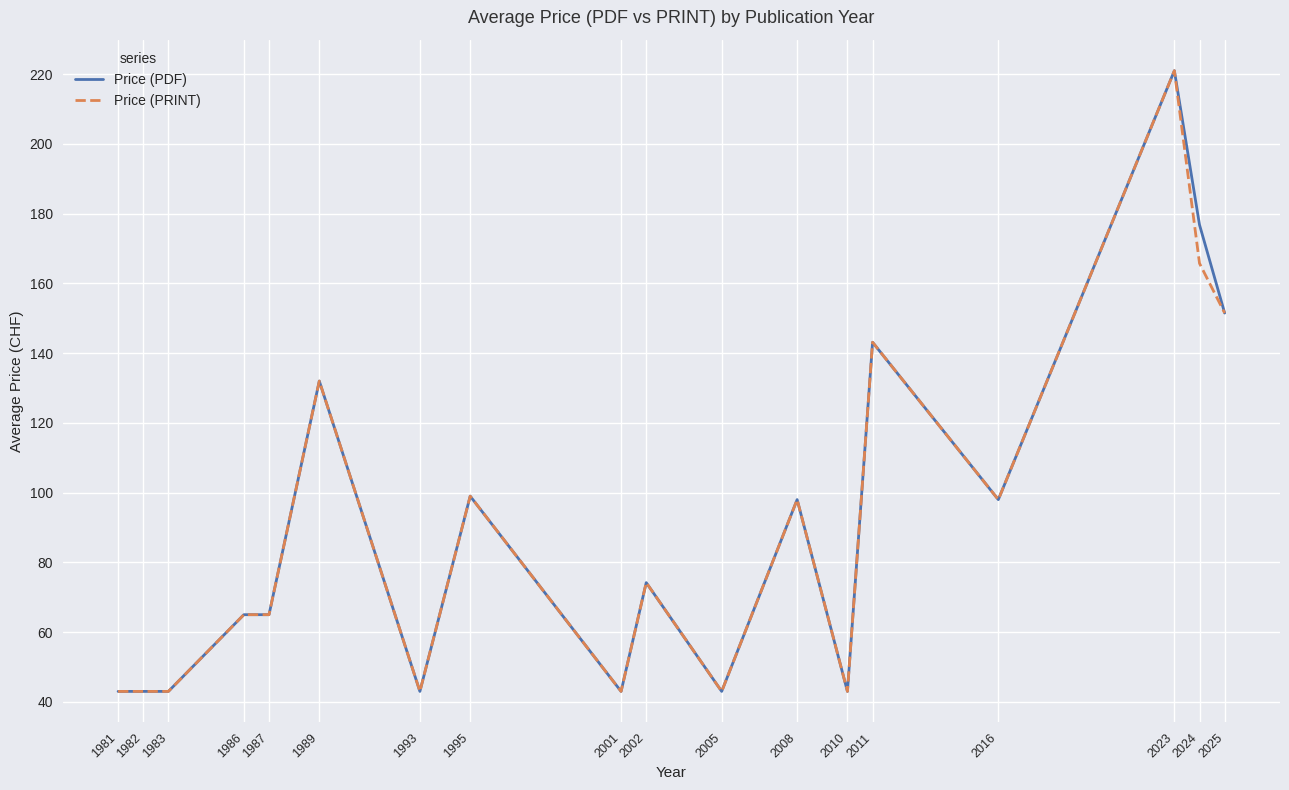

Rank the series at 2024 from lowest to highest value.

Price (PRINT), Price (PDF)